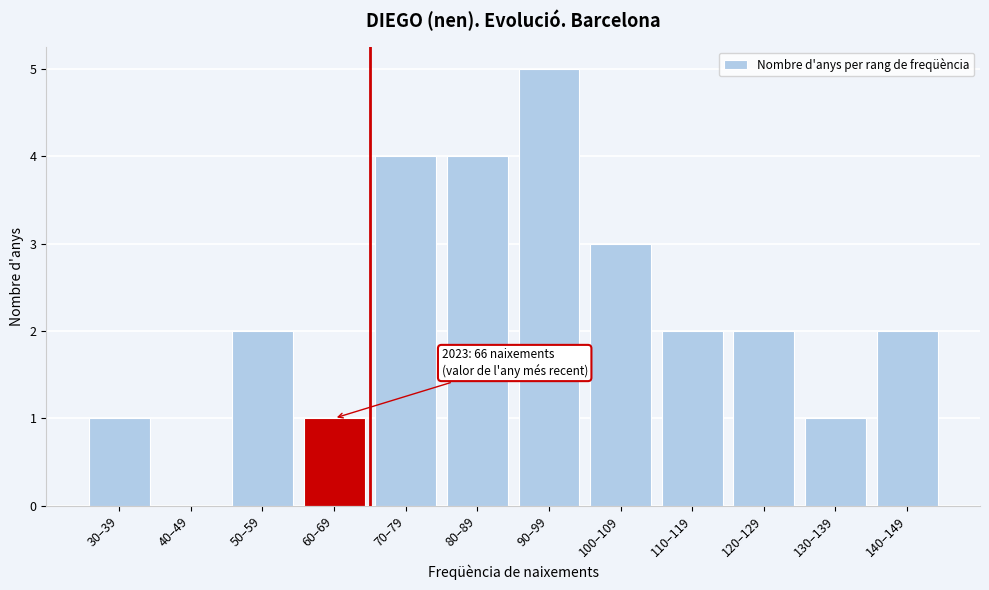

Reading right to left, transcribe all the data shown in this chart.

140–149=2	130–139=1	120–129=2	110–119=2	100–109=3	90–99=5	80–89=4	70–79=4	60–69=1	50–59=2	40–49=0	30–39=1